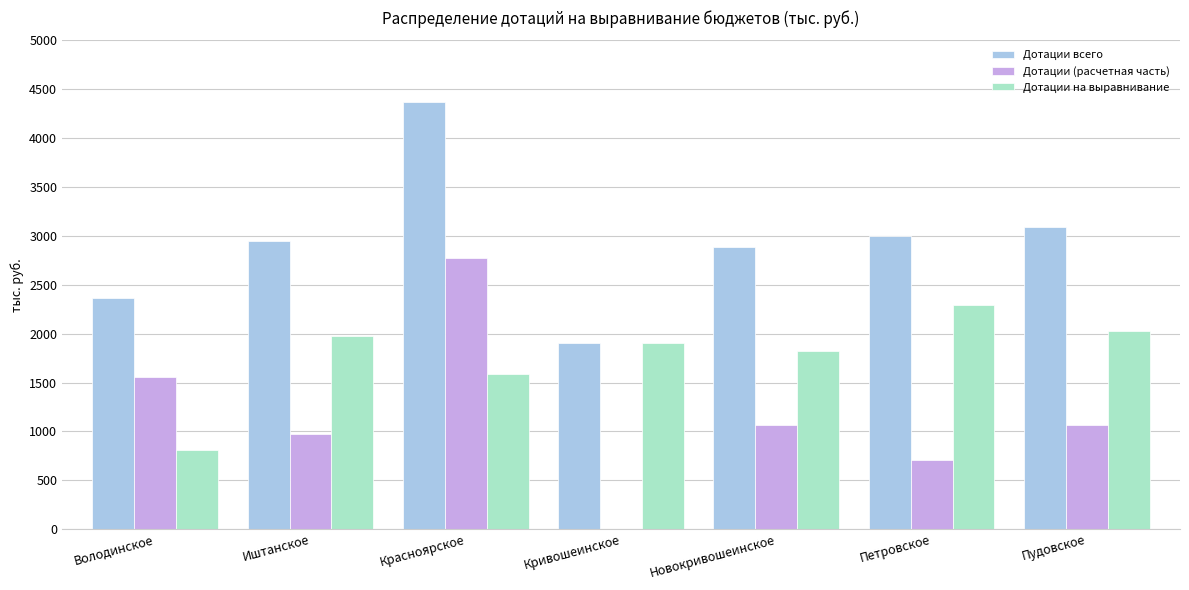

At which category is the sum across all series the highest?

Красноярское